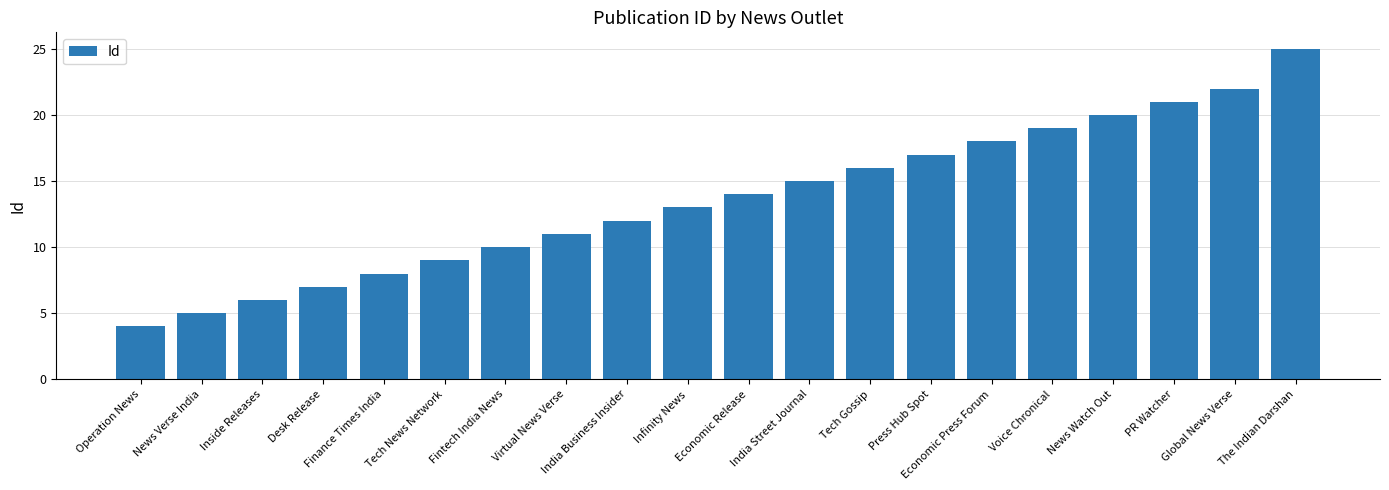

What is the change in value from Economic Press Forum to News Watch Out?

+2